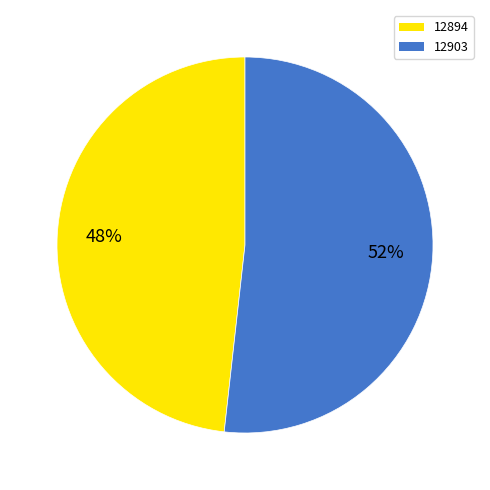

Does 12894 represent more than half of the total?

No